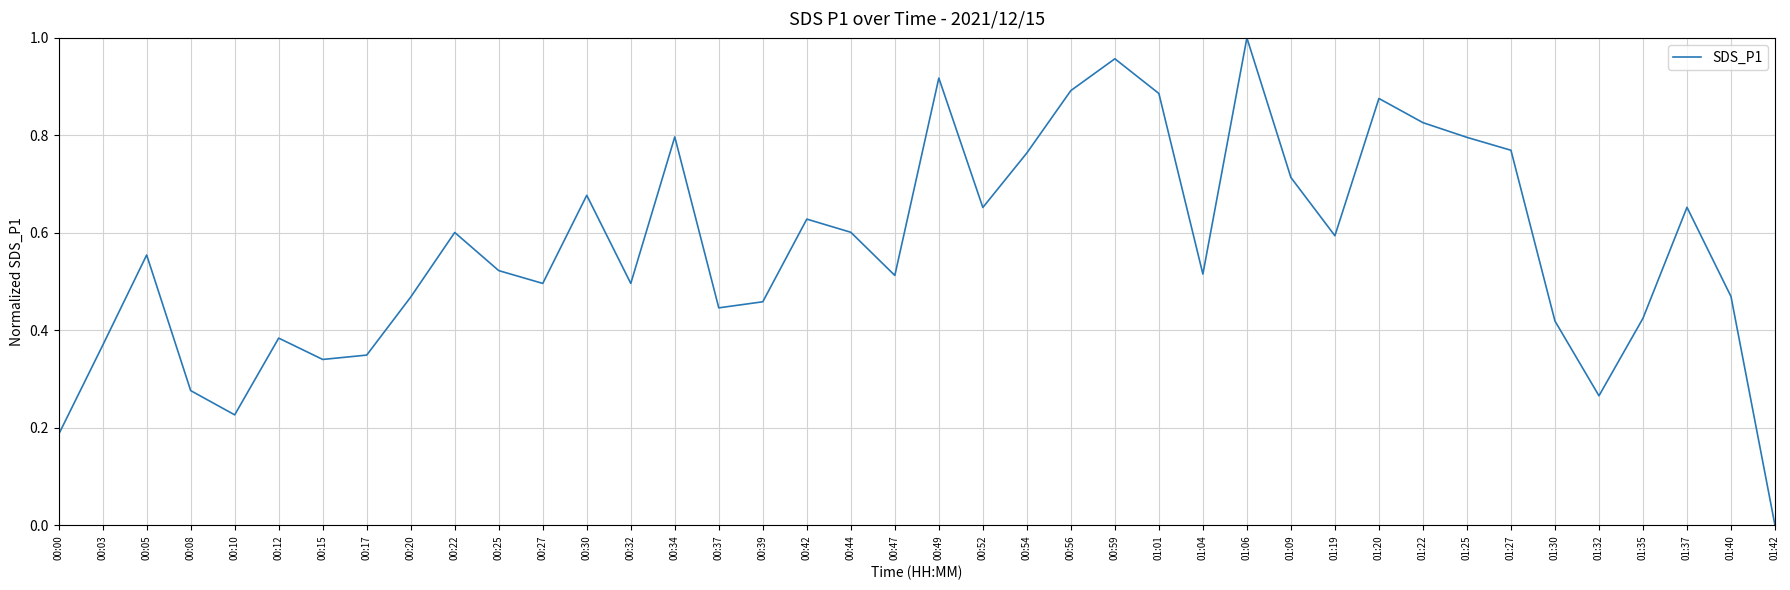

Is this an area chart (filled region under the line)?

No